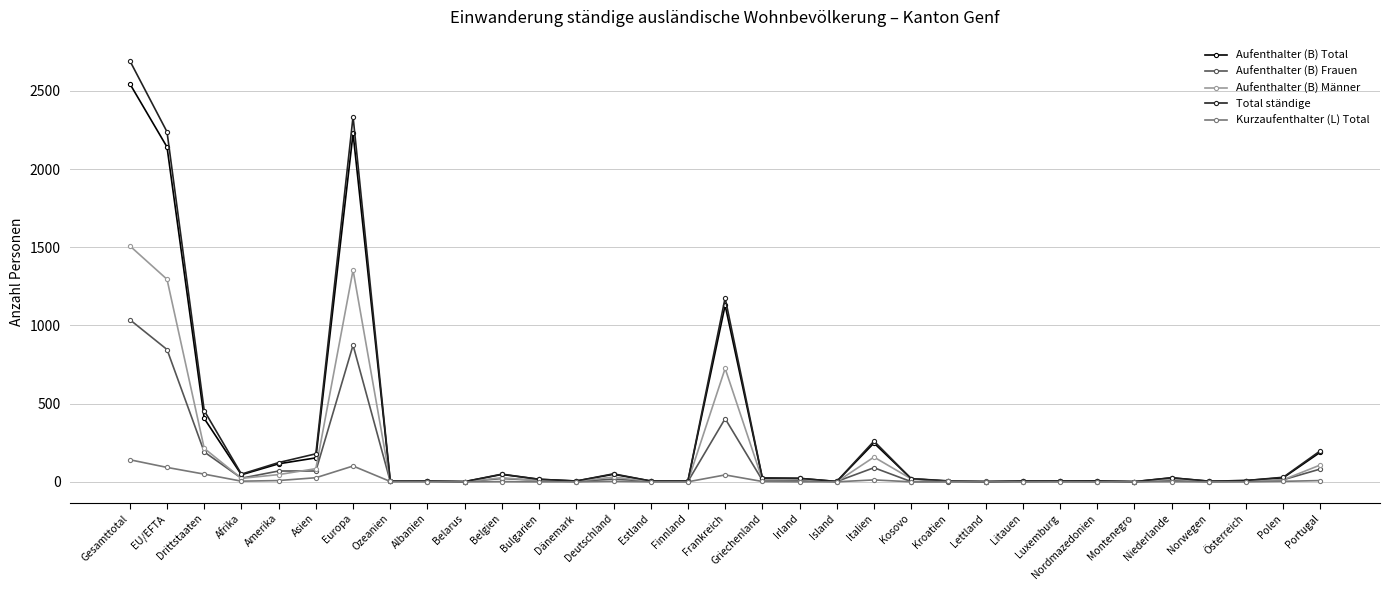

At which category is the sum across all series the highest?

Gesamttotal